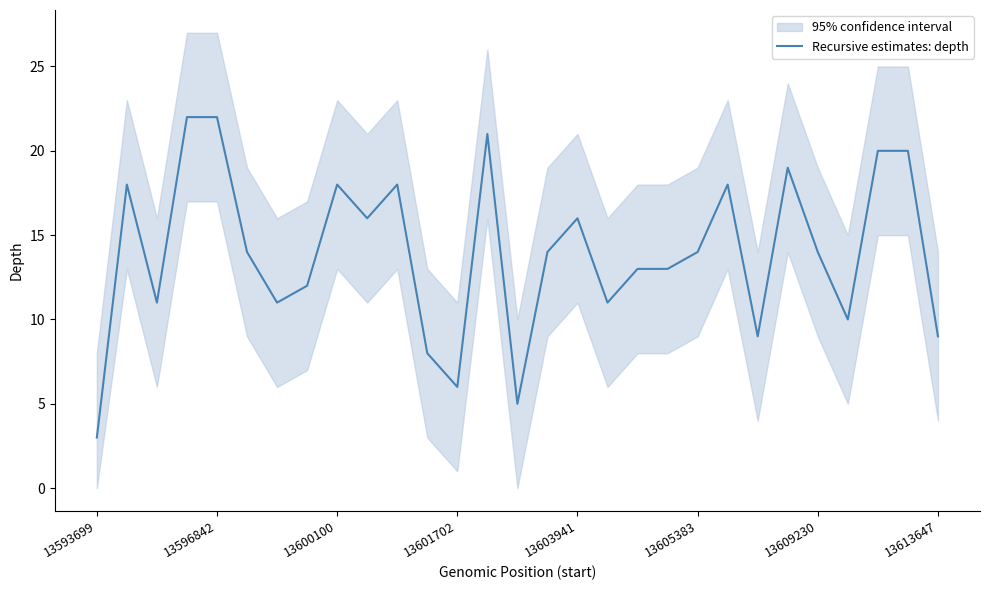

What is the sum of all values?

405